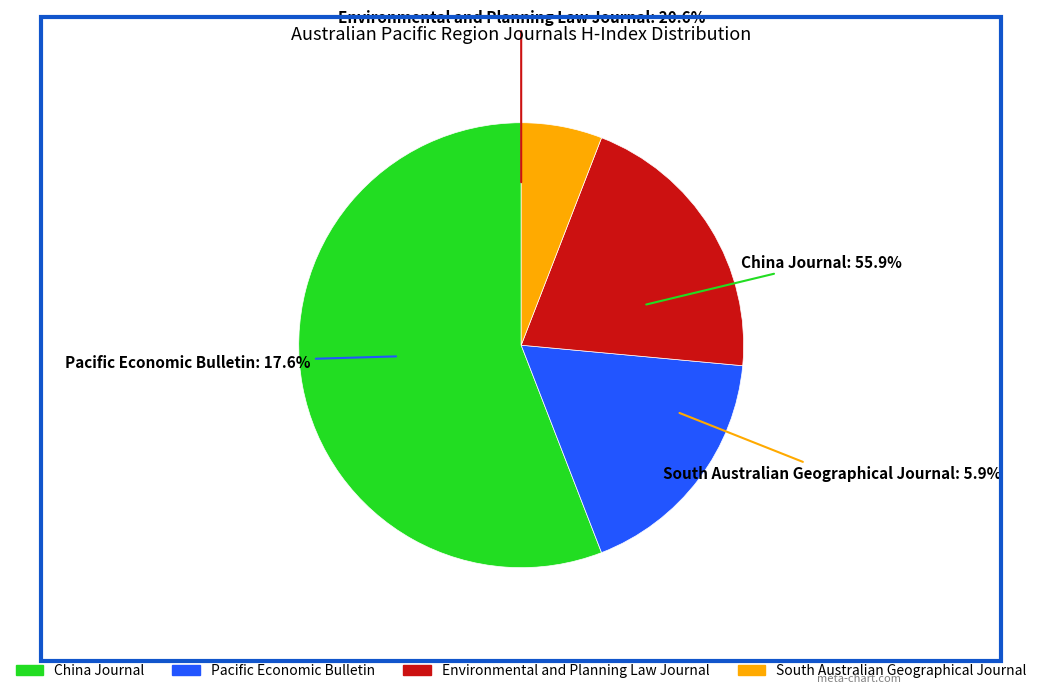

Which has a higher value, Pacific Economic Bulletin or Environmental and Planning Law Journal?

Environmental and Planning Law Journal